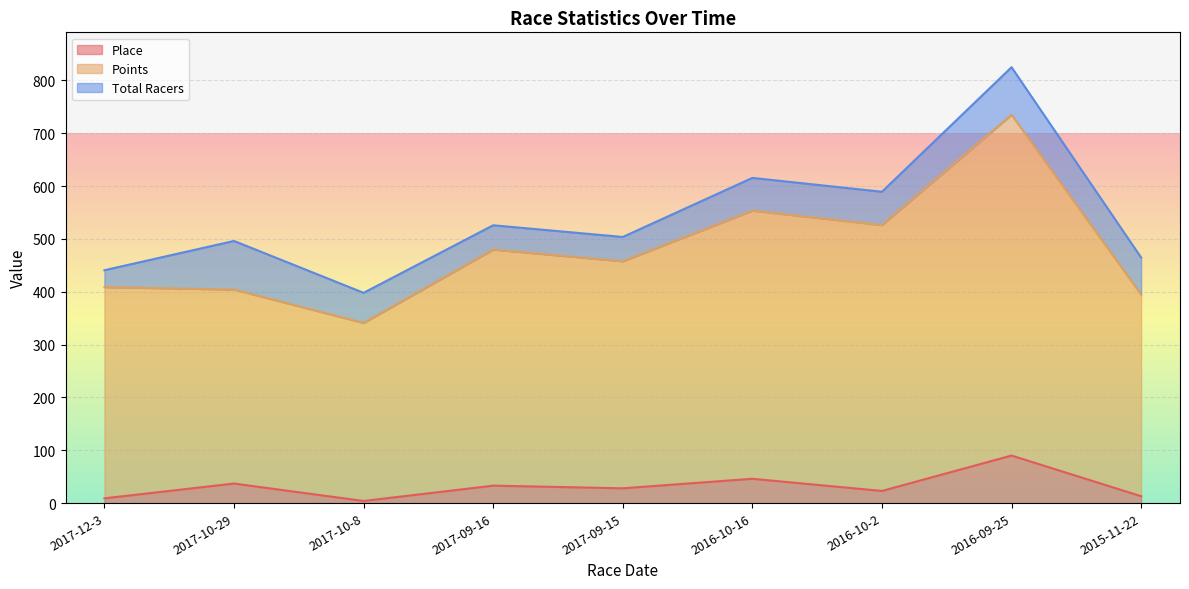

True or false: Points and Place intersect in this chart.

False